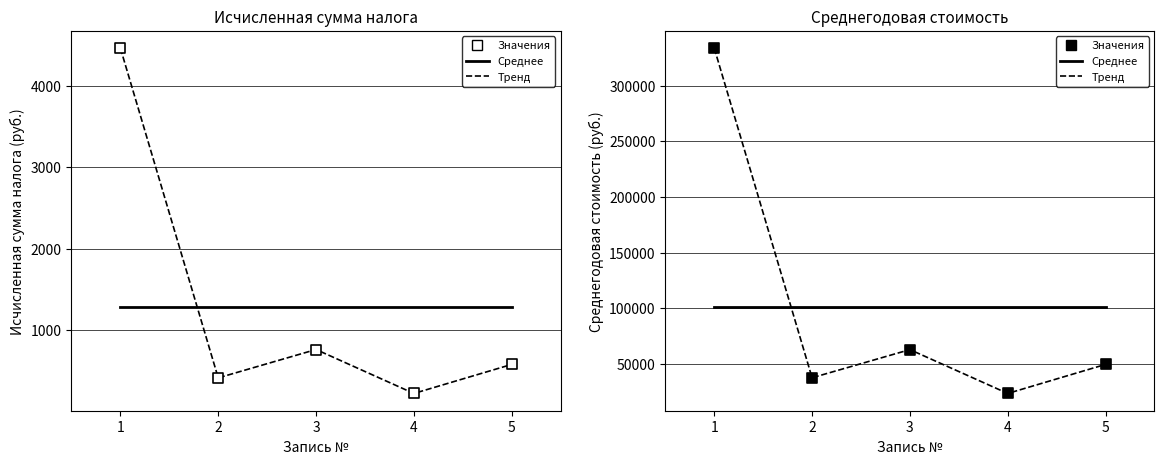

Which series has the widest spread of Y values?

Тренд